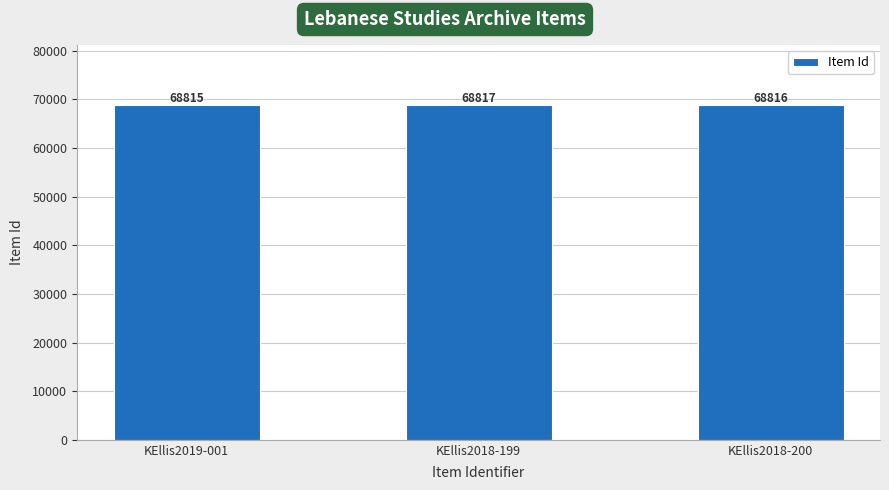

List the labels in order of value, smallest first.

KEllis2019-001, KEllis2018-200, KEllis2018-199